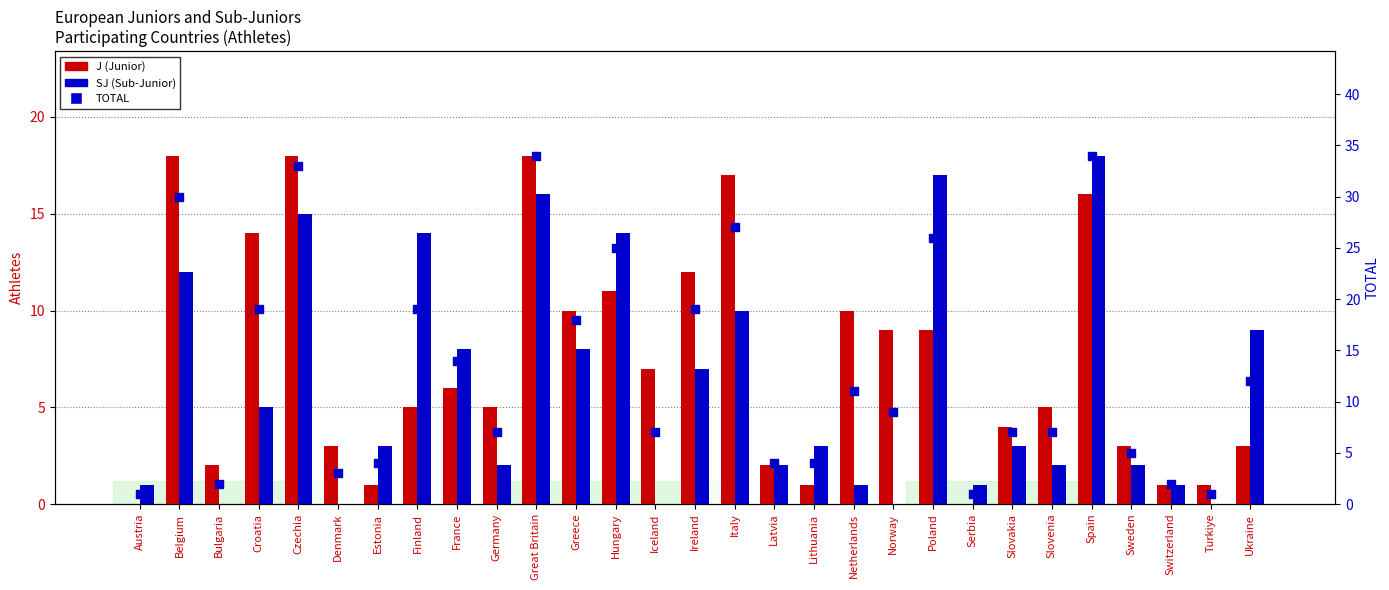

Which series reaches the maximum Y coordinate?

TOTAL